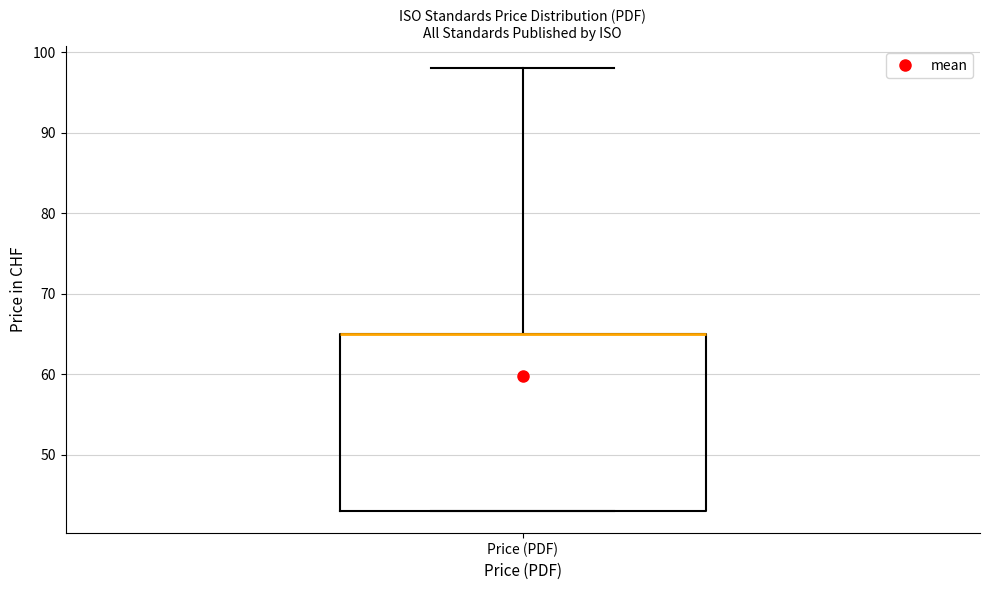

Transcribe this box plot: give where the median line is, the range the box spans, and where the two whiskers end, as read against the y-axis. The values are not printed on the chart, so give them approximately, as read against the axis.

median 65 (drawn on the box's upper edge), box 43 to 65, whiskers 43 to 98